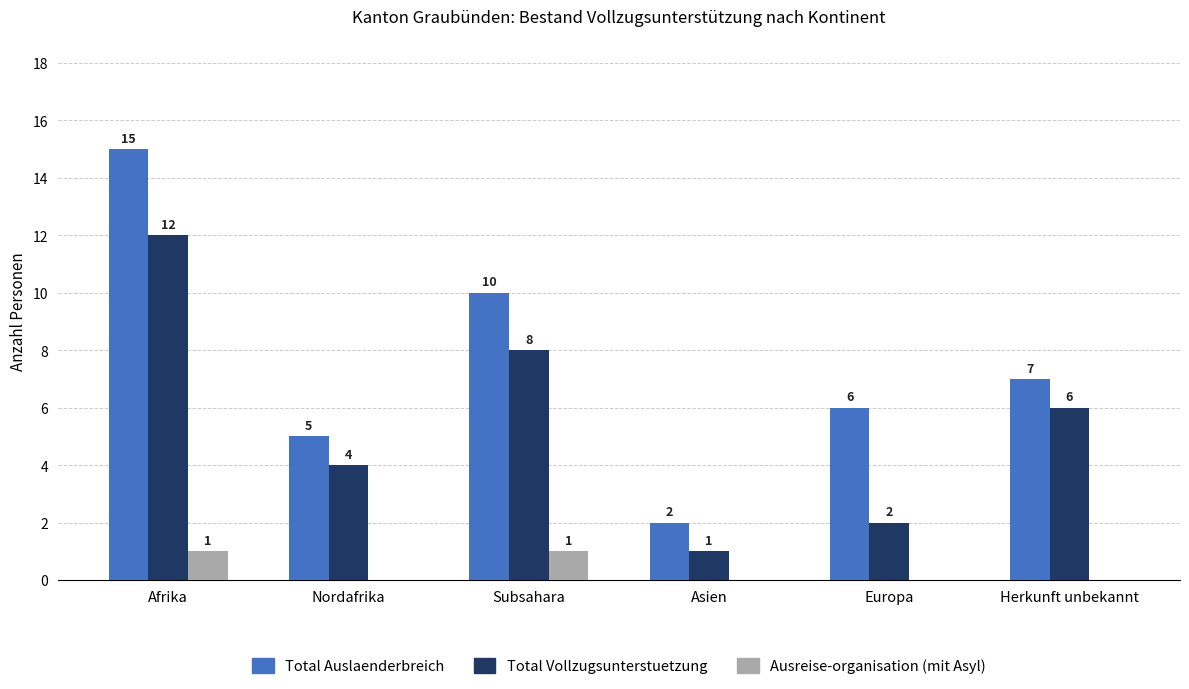

Between Afrika and Nordafrika, which series saw the biggest shift?

Total Auslaenderbreich